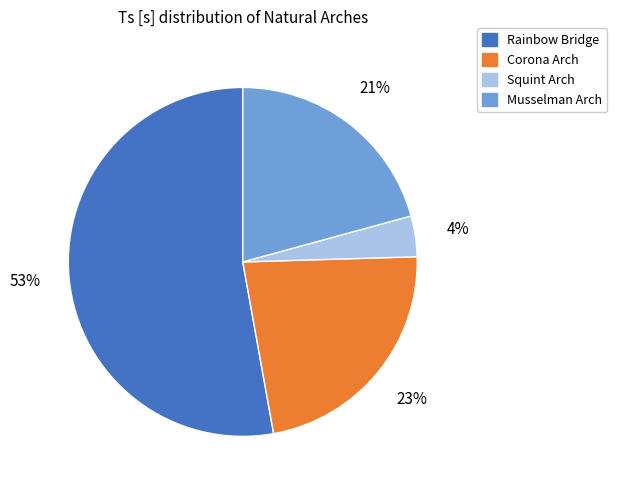

What is the smallest slice in the pie chart?

Squint Arch